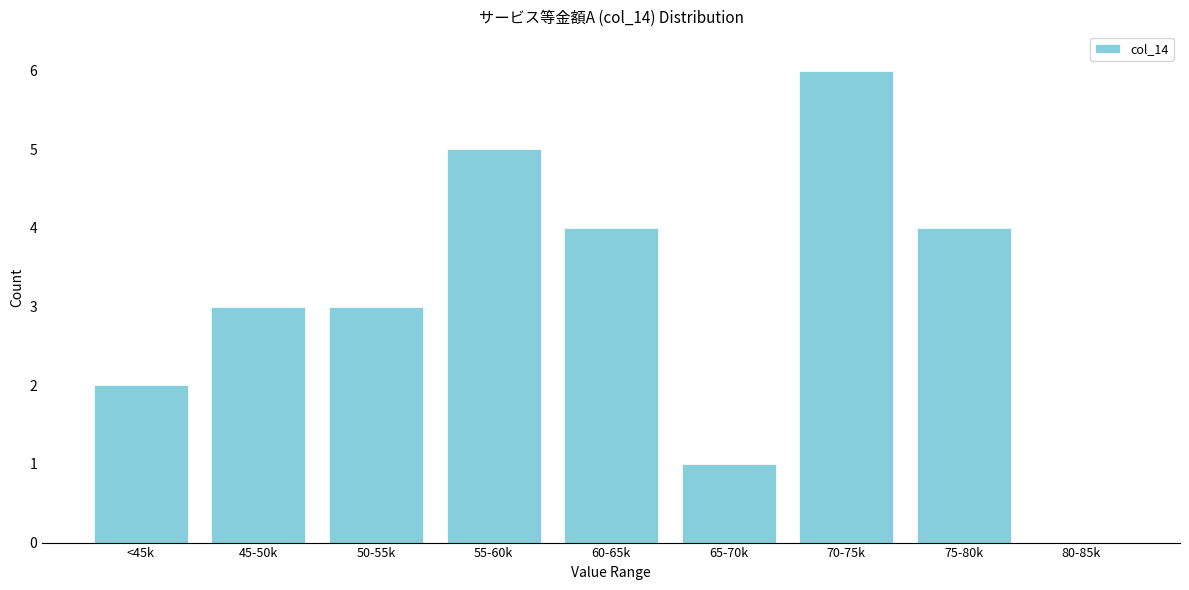

Reading left to right, what are all the values shown in this chart?

<45k=2	45-50k=3	50-55k=3	55-60k=5	60-65k=4	65-70k=1	70-75k=6	75-80k=4	80-85k=0